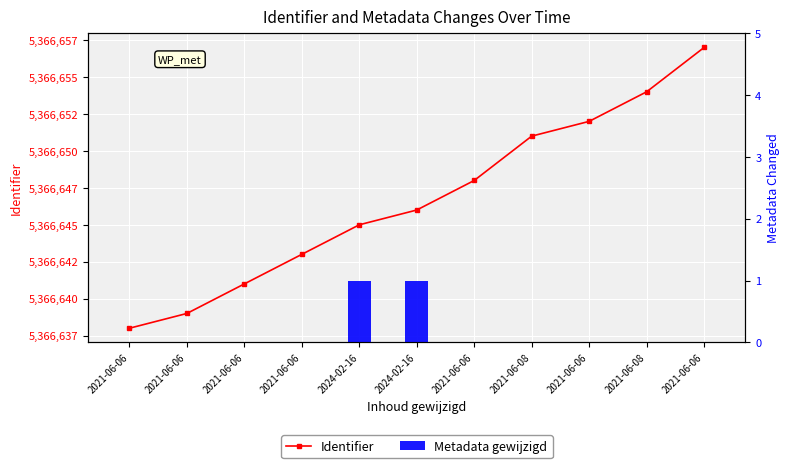

What is the label of the 1st bar from the left?

2021-06-06